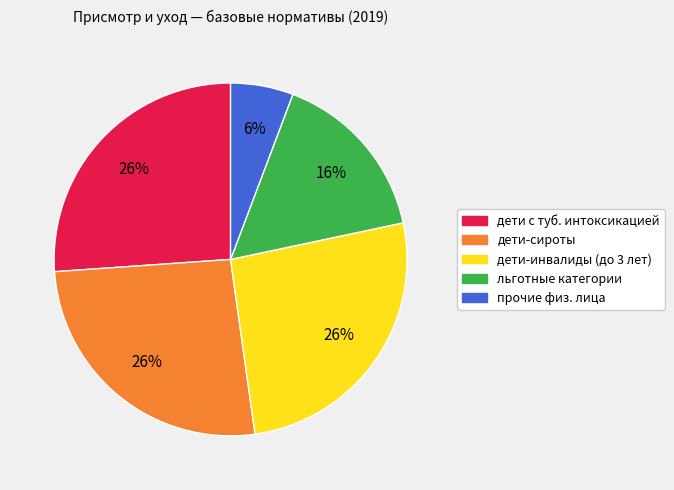

Is there any slice that represents more than half of the pie?

No